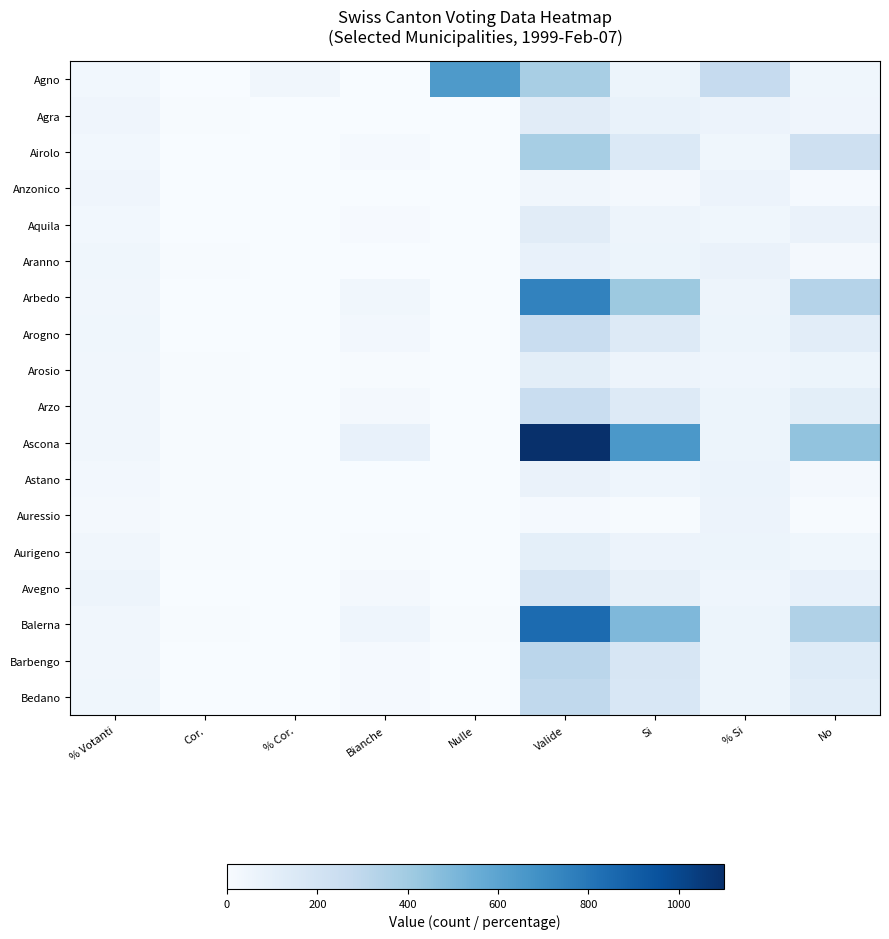

Which series has the largest total across all categories?

Ascona